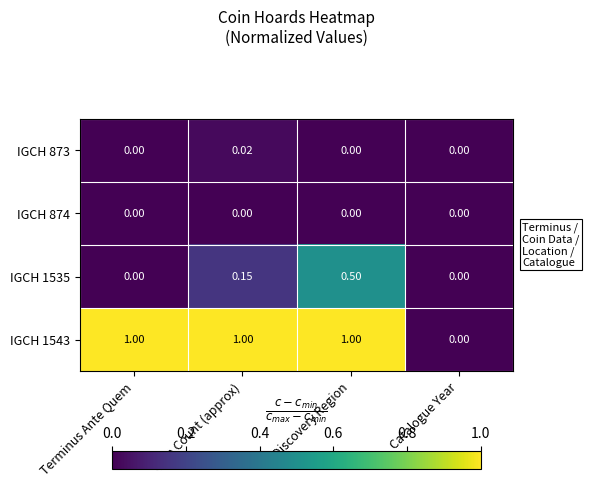

At which category is the sum across all series the highest?

Discovery Region